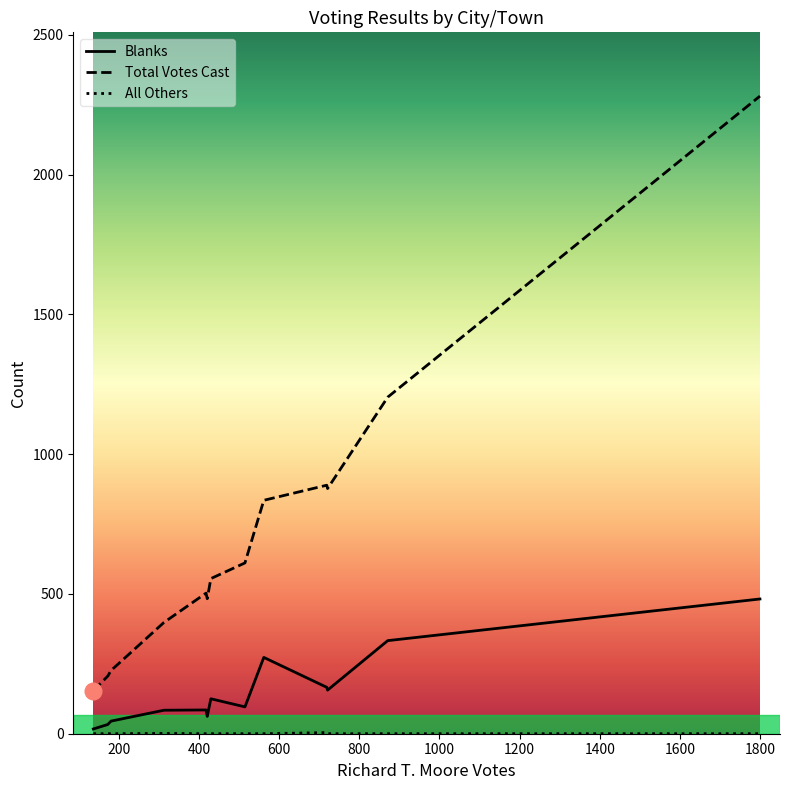

Which series has the largest total across all categories?

Total Votes Cast